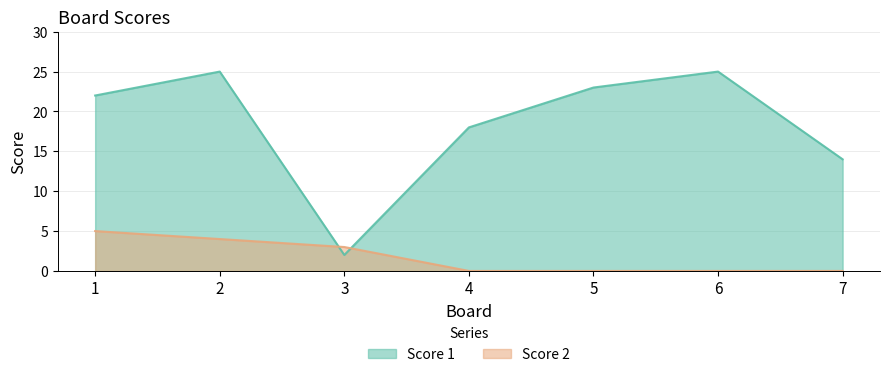

The value of Score 1 at 1 is 6. True or false?

False